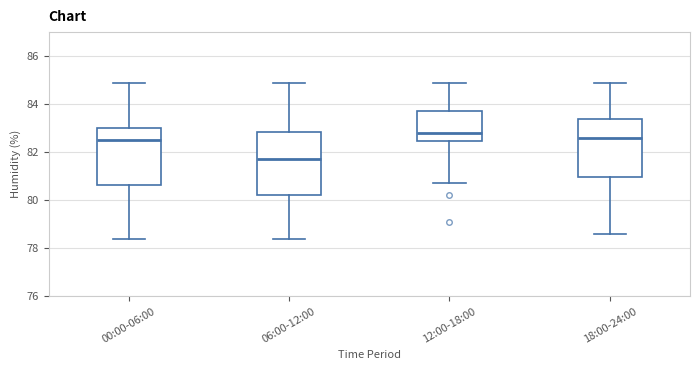

Reading left to right, transcribe this box plot: for each box, give where its median line is, the range the box spans, and where its two whiskers end, as read against the y-axis. The values are not printed on the chart, so give them approximately, as read against the axis.

00:00-06:00: median 82.6, box 80.6 to 83.0, whiskers 78.4 to 85.0
06:00-12:00: median 81.8, box 80.2 to 82.8, whiskers 78.4 to 85.0
12:00-18:00: median 82.8, box 82.4 to 83.8, whiskers 80.8 to 85.0
18:00-24:00: median 82.6, box 81.0 to 83.4, whiskers 78.6 to 85.0